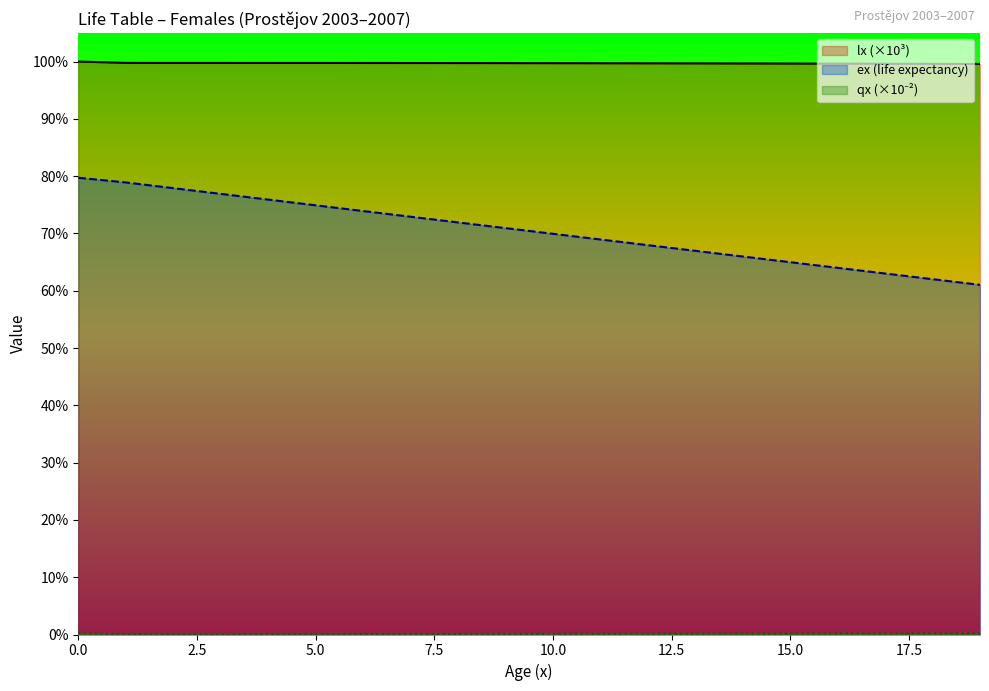

True or false: qx_scaled and ex cross at least once.

False